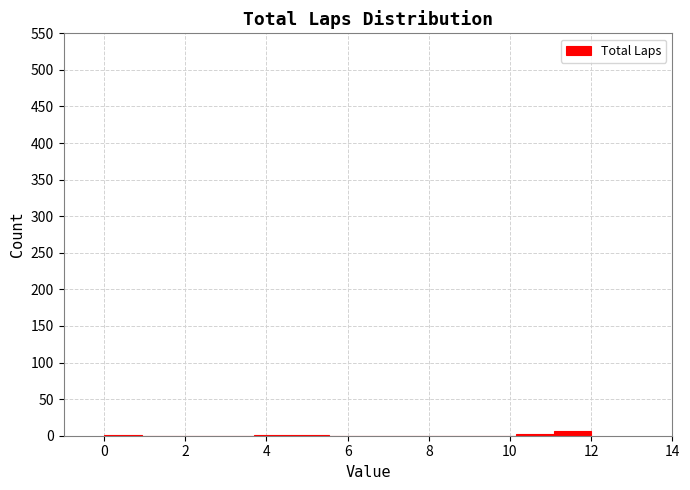

Reading left to right, transcribe this chart: for each bar, give the range it covers on the x-axis and its height. Neither the bar edges nor the heights are printed on the chart, so give them approximately, as read against the axes.

0.0 to 1.0: under 5
1.0 to 1.8: 0
1.8 to 2.8: 0
2.8 to 3.6: 0
3.6 to 4.6: under 5
4.6 to 5.6: under 5
5.6 to 6.4: 0
6.4 to 7.4: 0
7.4 to 8.4: 0
8.4 to 9.2: 0
9.2 to 10.2: 0
10.2 to 11.0: under 5
11.0 to 12.0: 5